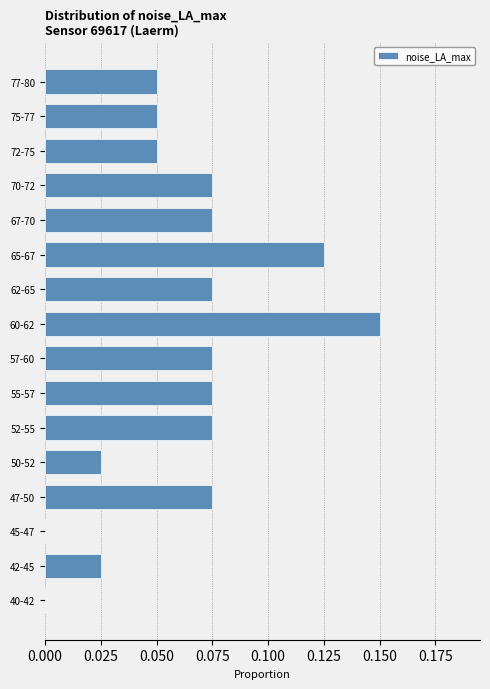

Which has a higher value, 57-60 or 75-77?

57-60